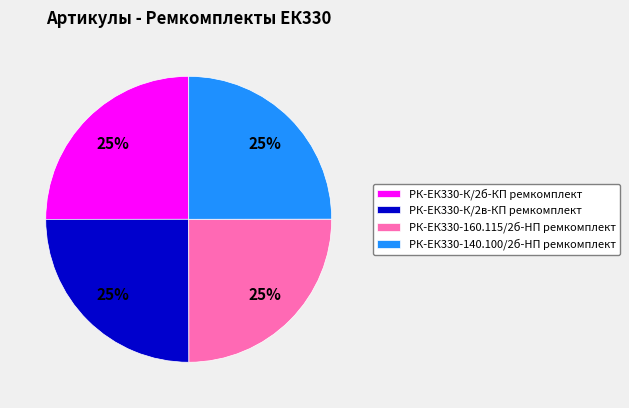

Is it true that РК-ЕК330-К/2б-КП ремкомплект is 39% of the pie?

False